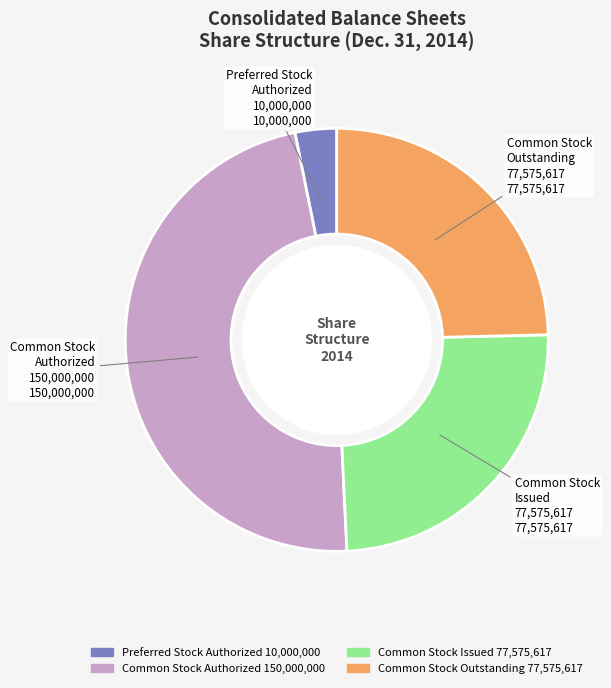

Count the number of slices in the pie.

4